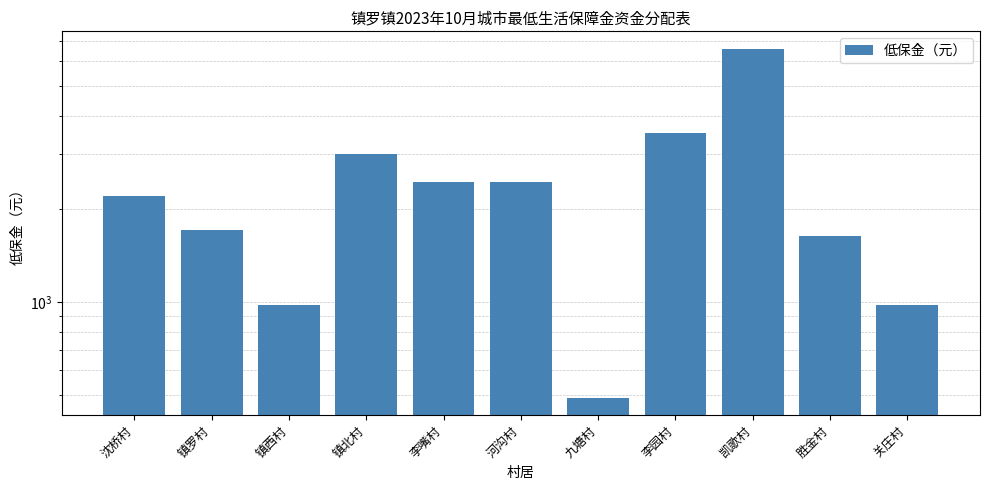

At which category does the chart reach its peak across all series?

凯歌村